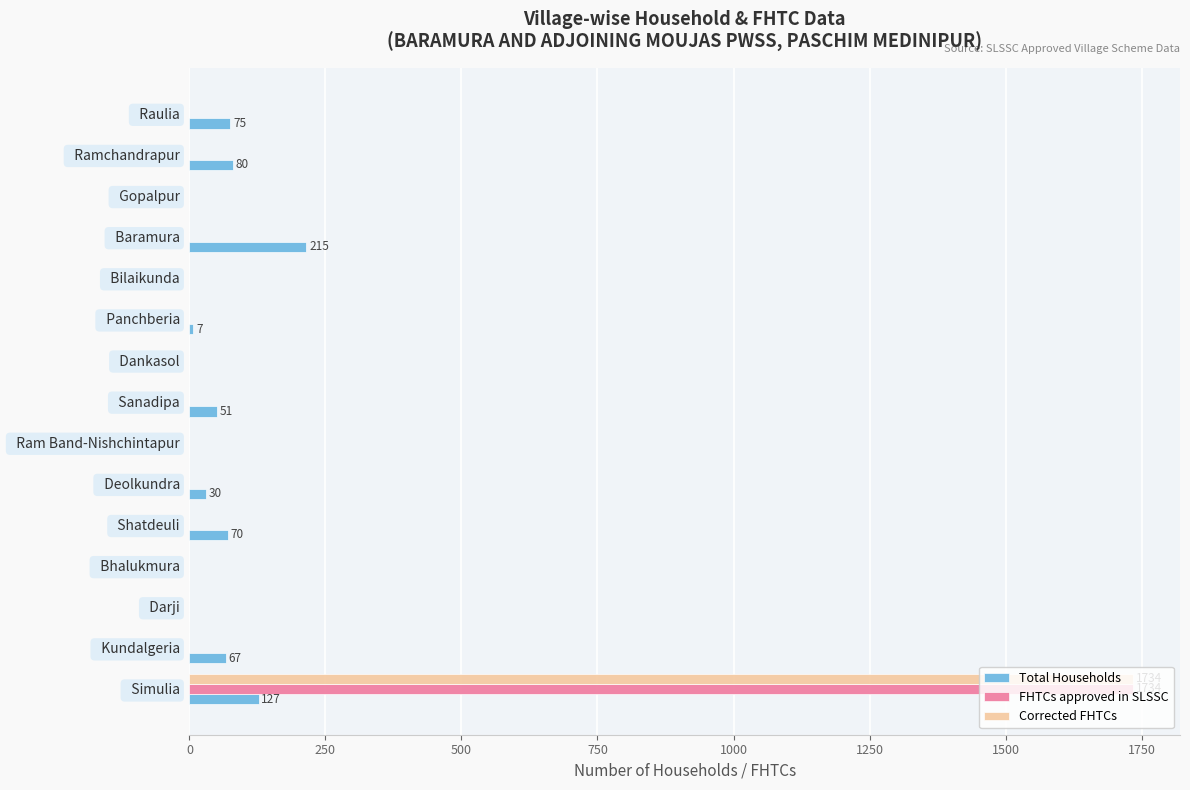

The value of Corrected FHTCs at   Ramchandrapur is 1017. True or false?

False